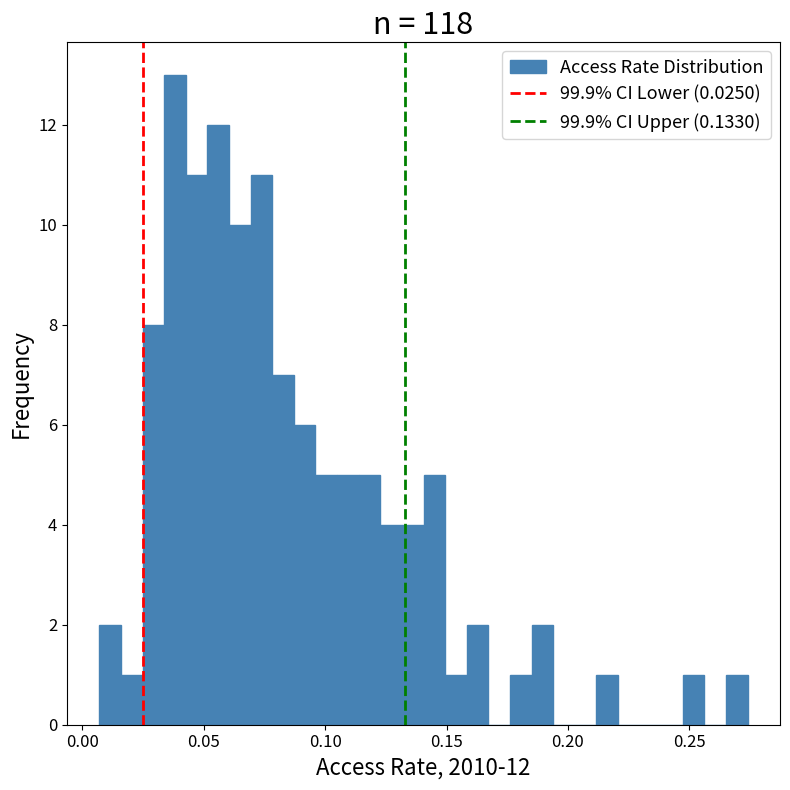

Read against the x-axis, roughly where is the centre of the tallest bar?

0.040